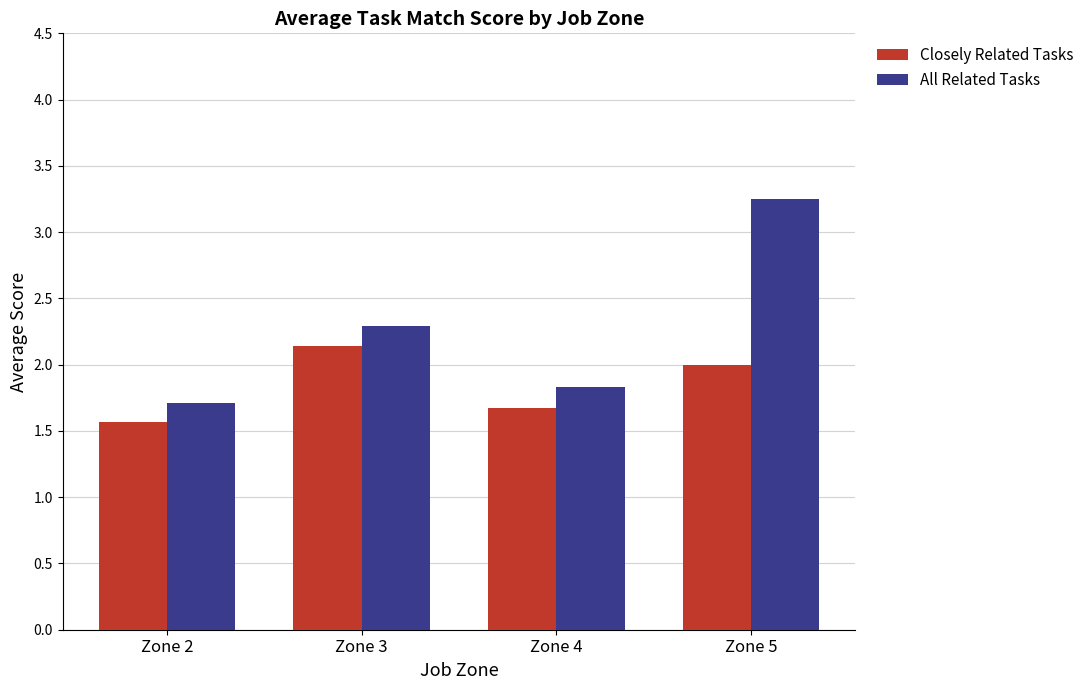

Is it true that All Related Tasks equals 3.0 at Zone 3?

False